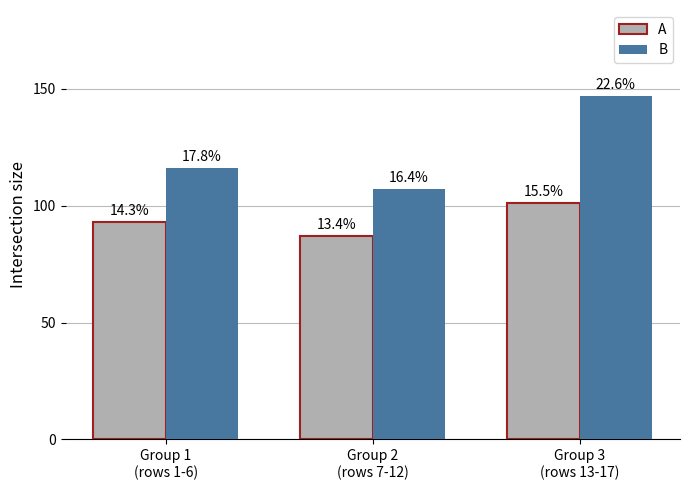

Reading left to right, transcribe all the data shown in this chart.

A: 93	87	101
B: 116	107	147